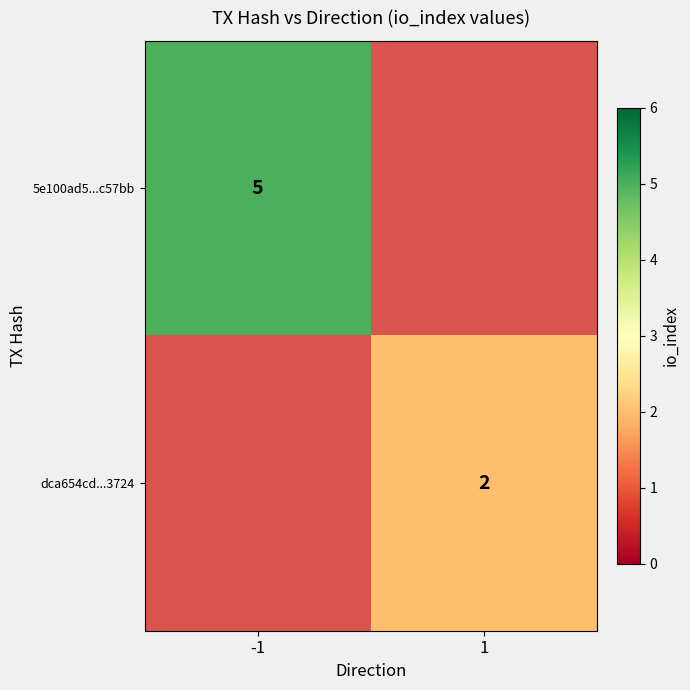

The 5e100ad5...c57bb series shows 5 at -1. True or false?

True